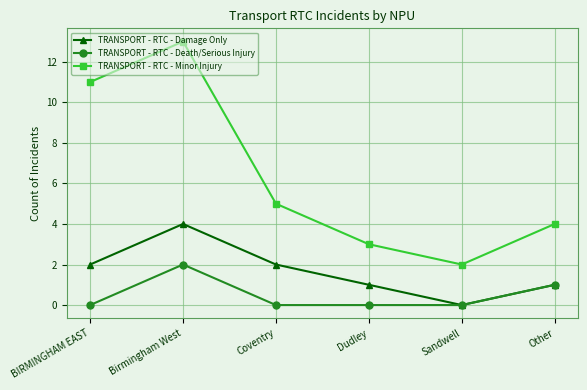

What is the label of the 5th point from the left?

Sandwell